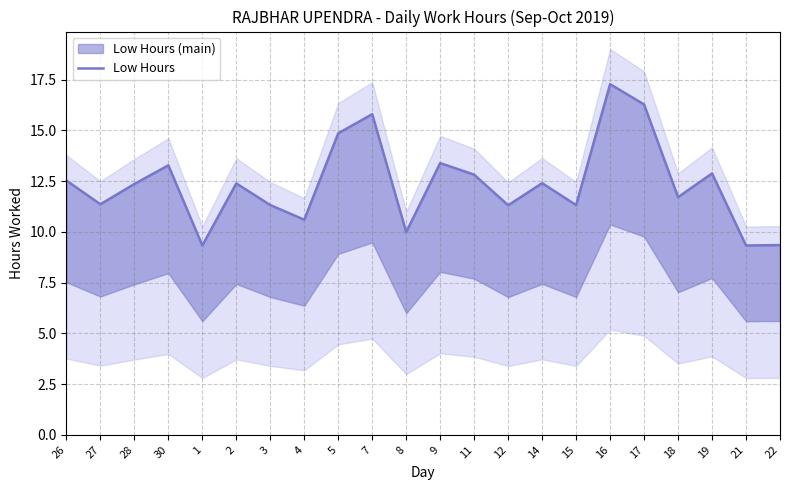

What is the change in value from 4 to 19?

+2.3